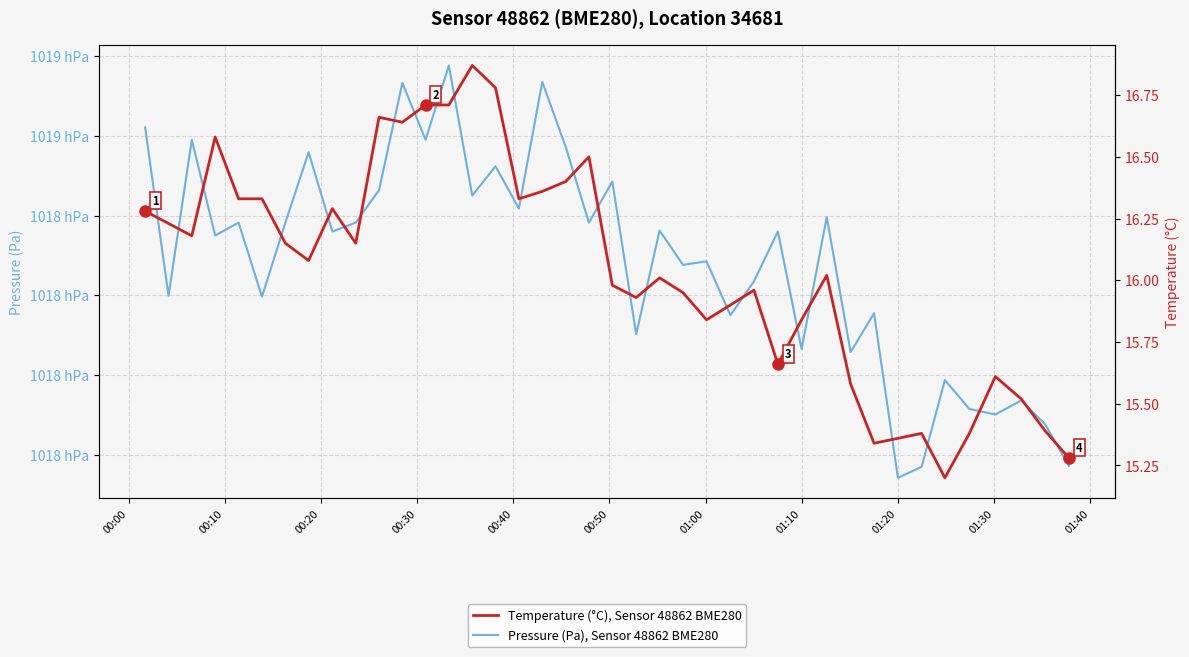

Rank the series by their average value, from lowest to highest.

Temperature (°C), Sensor 48862 BME280, Pressure (Pa), Sensor 48862 BME280